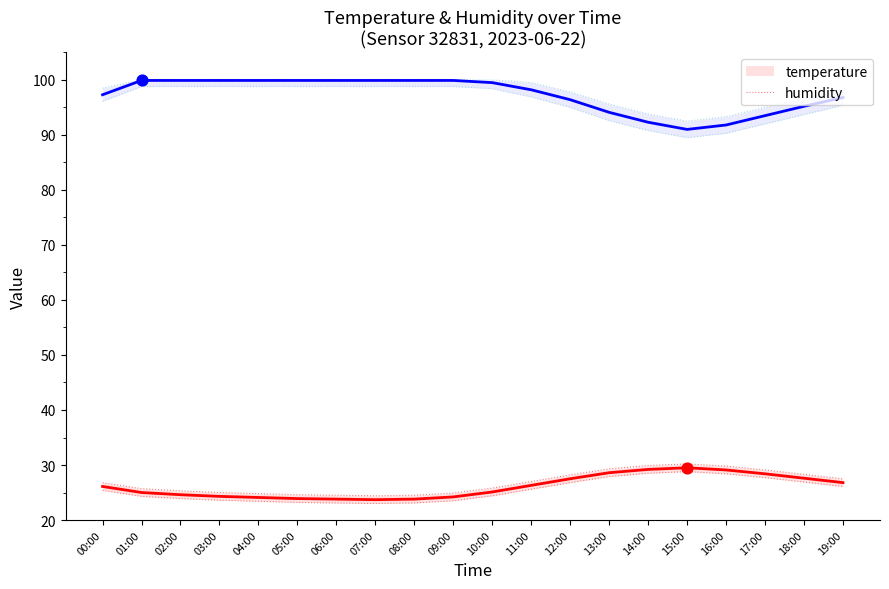

Which series contains the highest Y value?

humidity